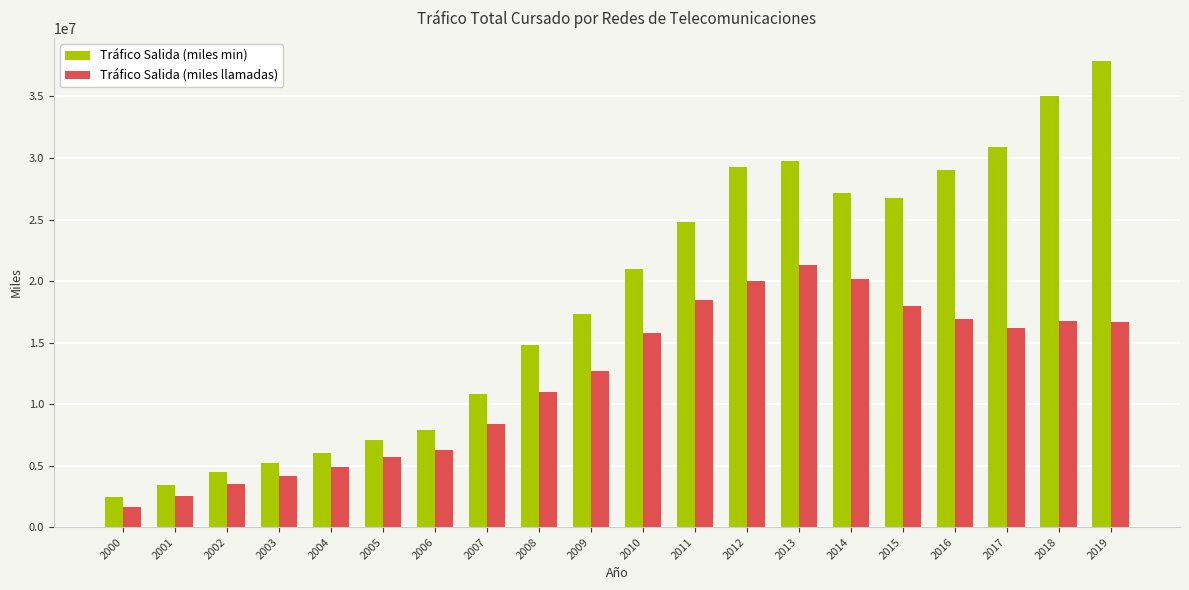

What is the total value across all series at 2002?

7986434.3